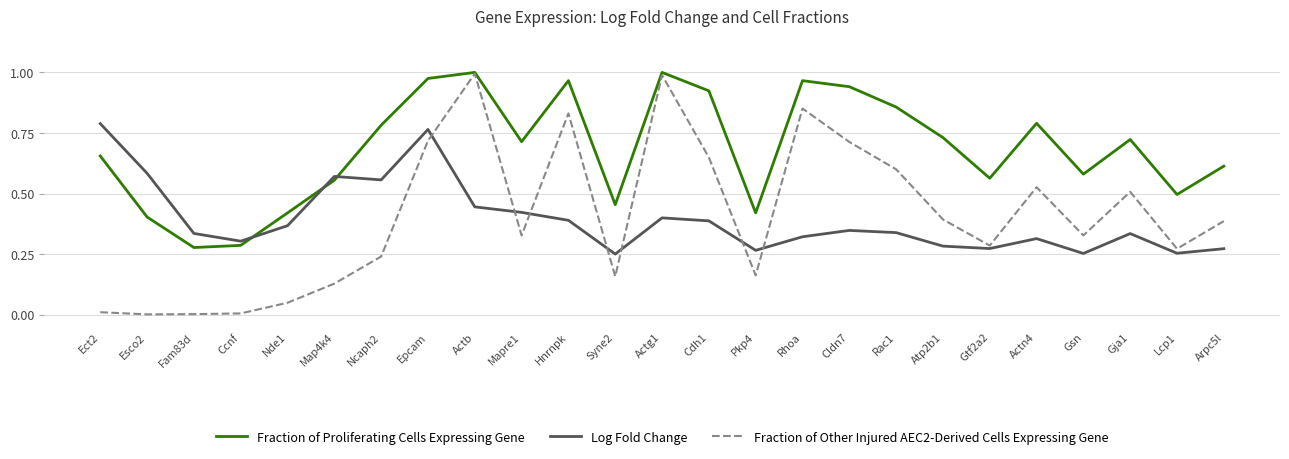

How many lines are shown in the chart?

3